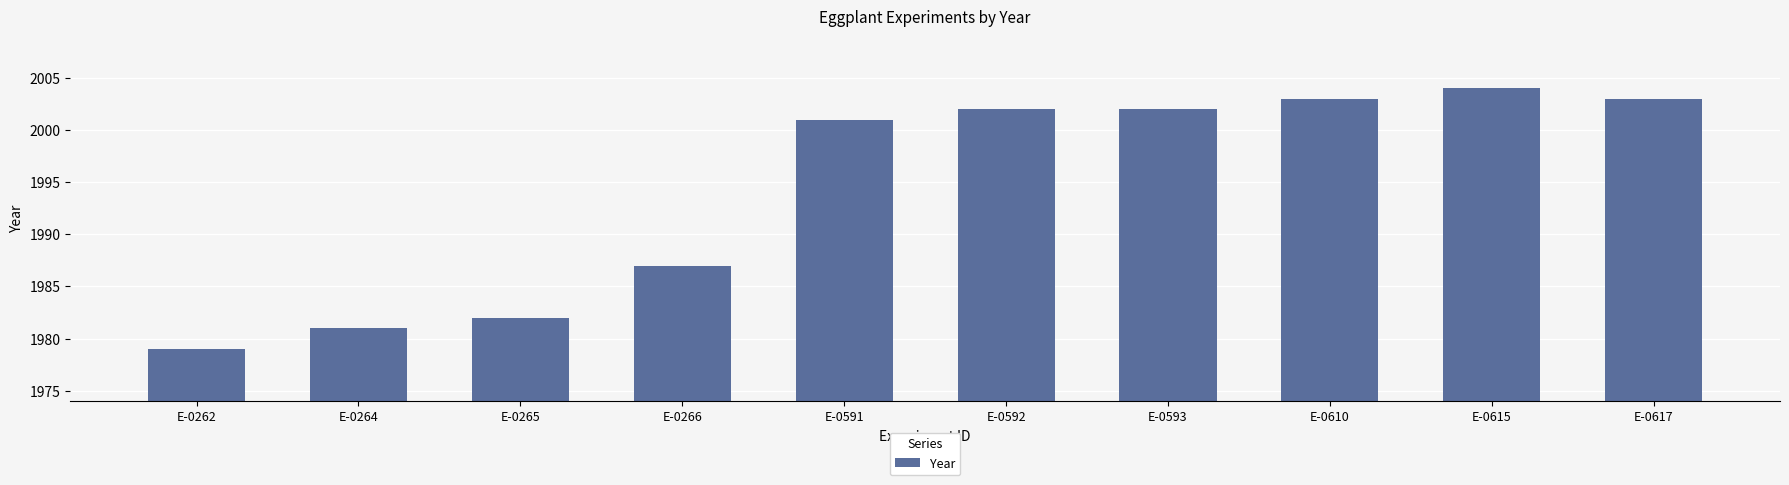

The value at E-0591 is 3039. True or false?

False